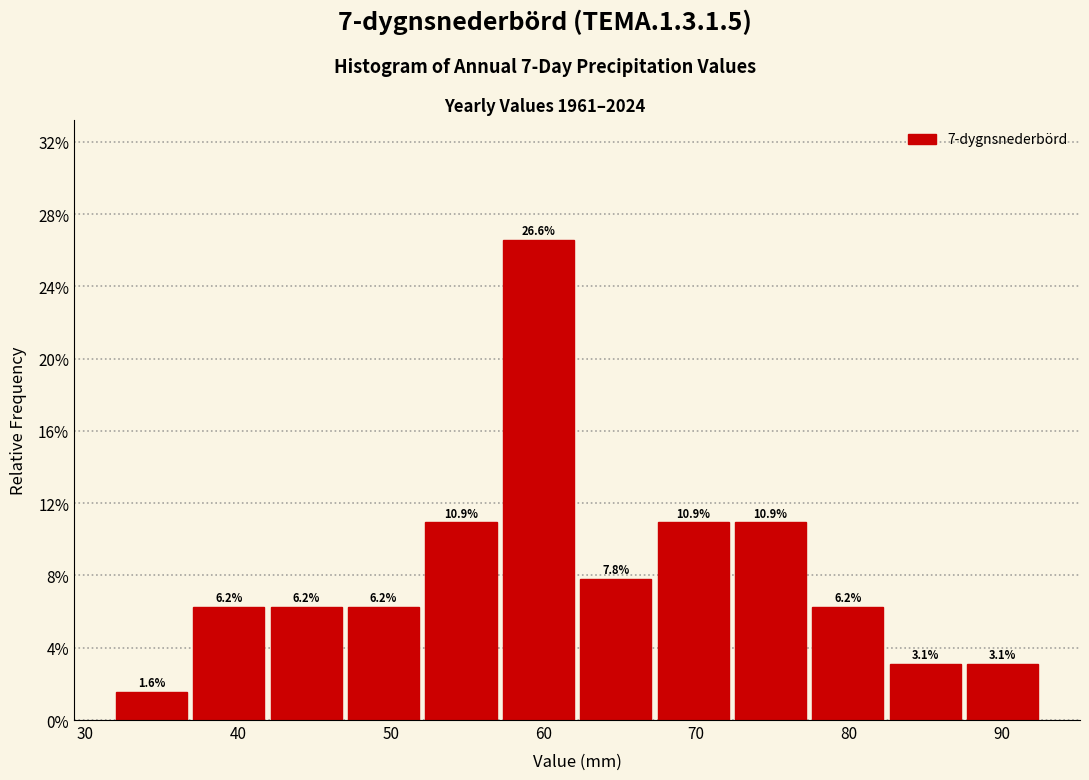

Which range on the x-axis has the tallest bar?

57 to 62